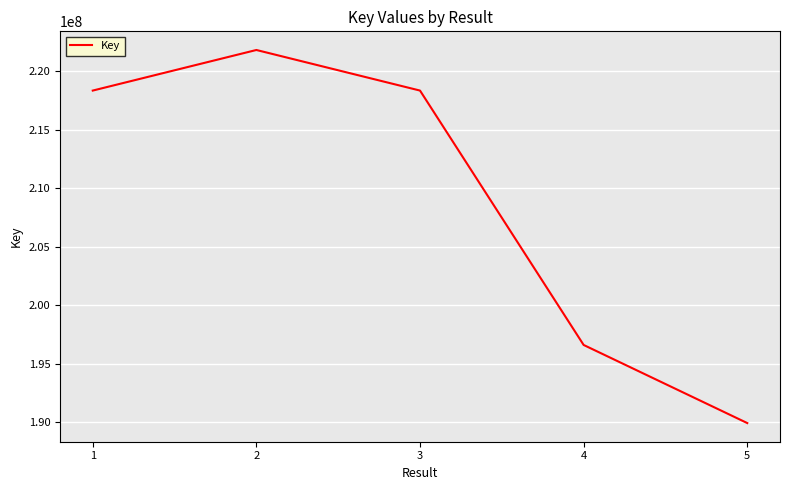

Approximately how many times larger is the value at 2 compared to 3?

1.0